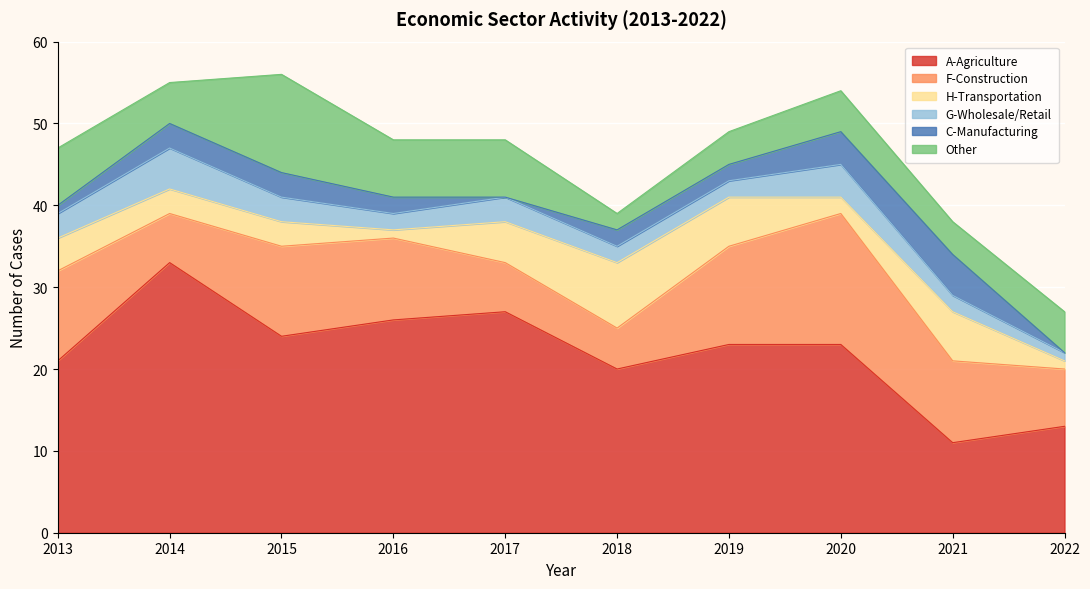

The H-Transportation series shows 1 at 2019. True or false?

False